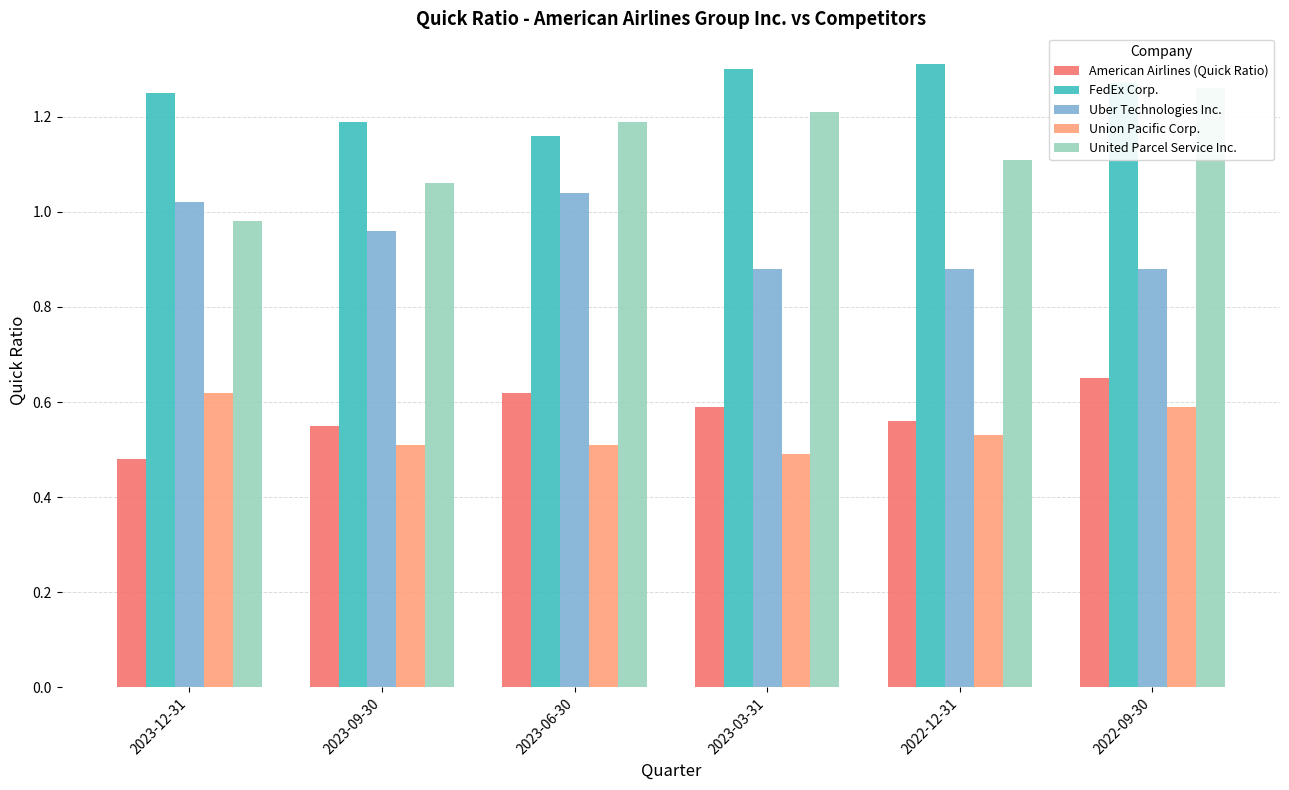

How many American Airlines (Quick Ratio) values are between 0 and 1?

6